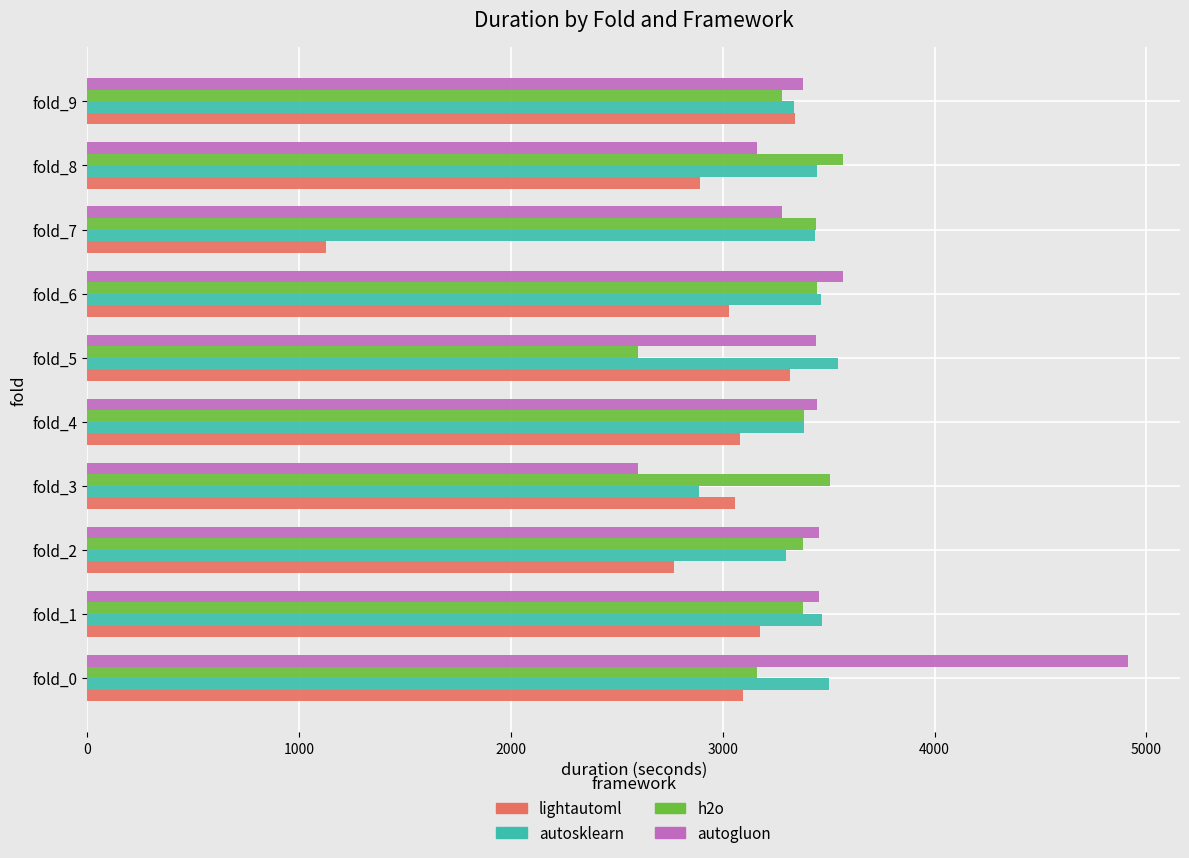

What is the sum of all autogluon values?

34692.5